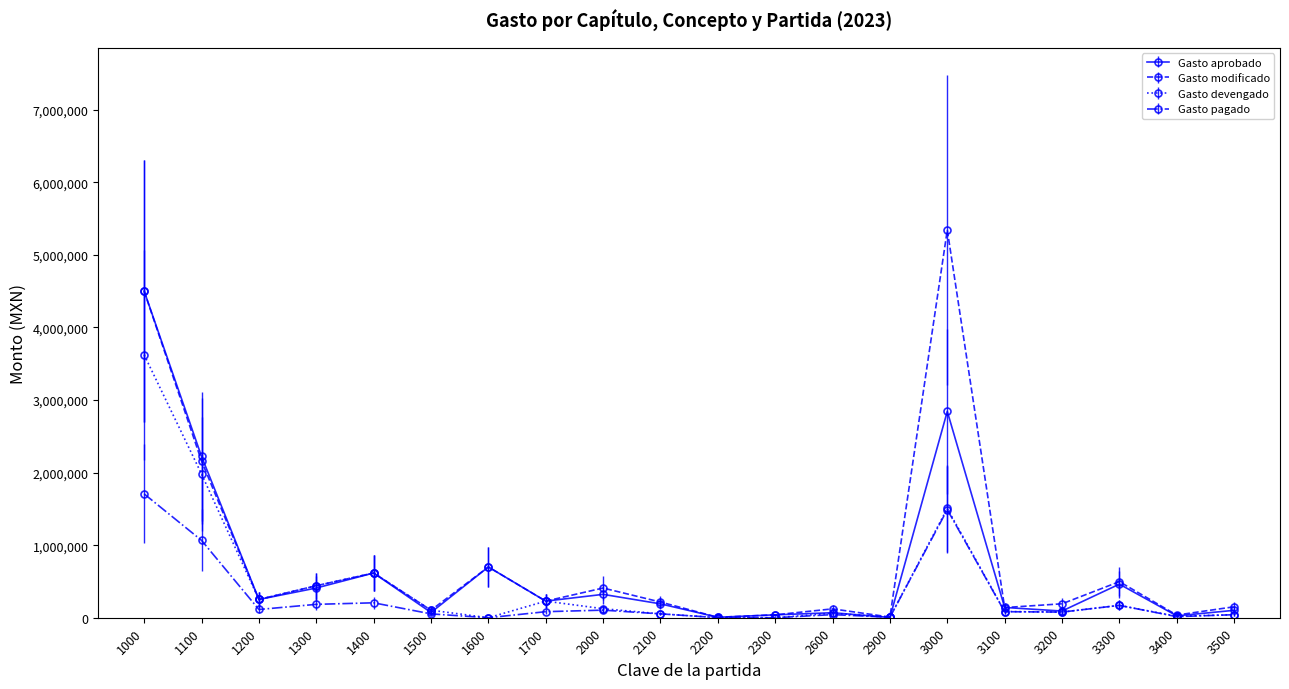

How many lines are shown in the chart?

4